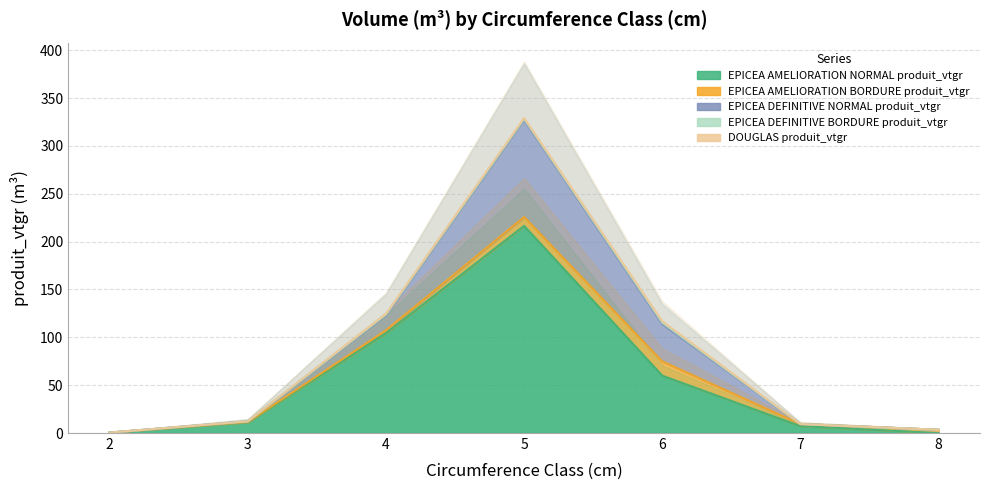

Which series changed the most between 3 and 7?

EPICEA AMELIORATION NORMAL produit_vtgr